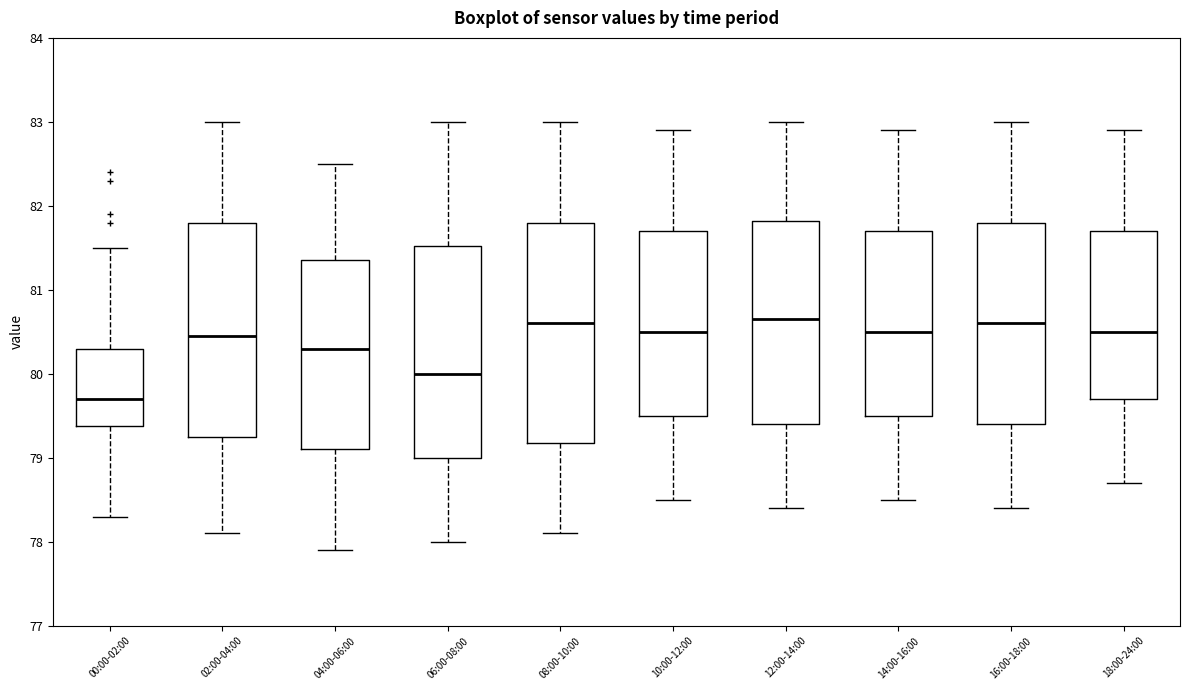

Reading left to right, read every box against the y-axis: the position of its median line, the range the box covers, and the ends of its whiskers. The values are not printed on the chart, so give them approximately, as read against the axis.

00:00-02:00: median 79.7, box 79.4 to 80.3, whiskers 78.3 to 81.5
02:00-04:00: median 80.5, box 79.3 to 81.8, whiskers 78.1 to 83.0
04:00-06:00: median 80.3, box 79.1 to 81.4, whiskers 77.9 to 82.5
06:00-08:00: median 80.0, box 79.0 to 81.5, whiskers 78.0 to 83.0
08:00-10:00: median 80.6, box 79.2 to 81.8, whiskers 78.1 to 83.0
10:00-12:00: median 80.5, box 79.5 to 81.7, whiskers 78.5 to 82.9
12:00-14:00: median 80.7, box 79.4 to 81.8, whiskers 78.4 to 83.0
14:00-16:00: median 80.5, box 79.5 to 81.7, whiskers 78.5 to 82.9
16:00-18:00: median 80.6, box 79.4 to 81.8, whiskers 78.4 to 83.0
18:00-24:00: median 80.5, box 79.7 to 81.7, whiskers 78.7 to 82.9